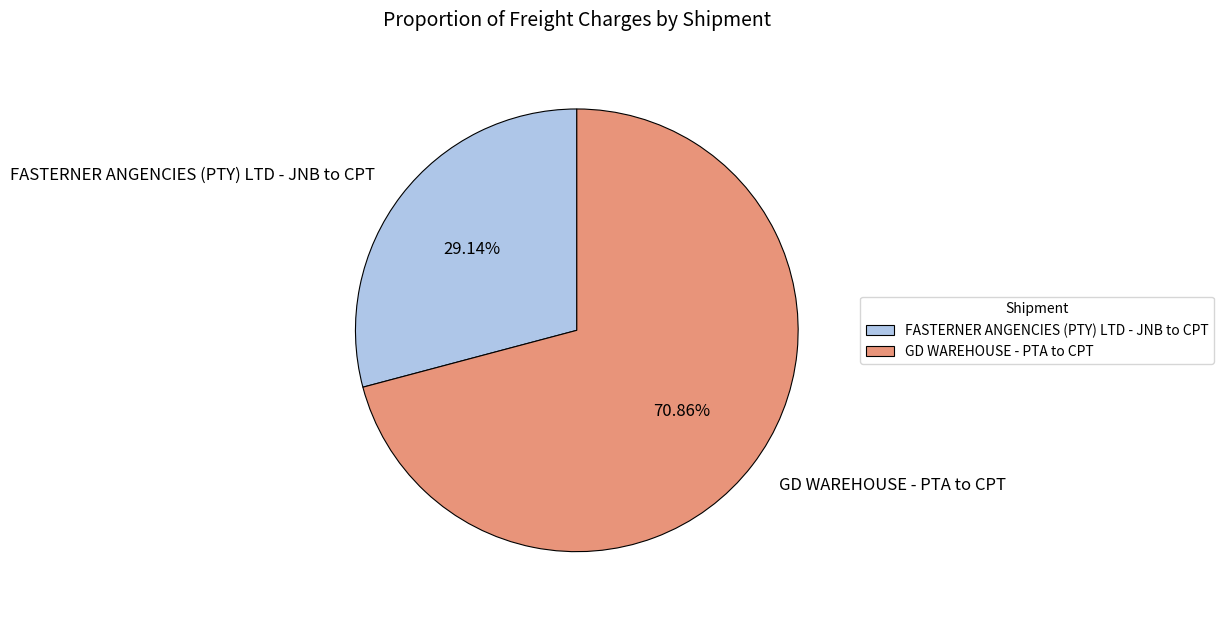

To the nearest percent, what is the average slice percentage?

50%